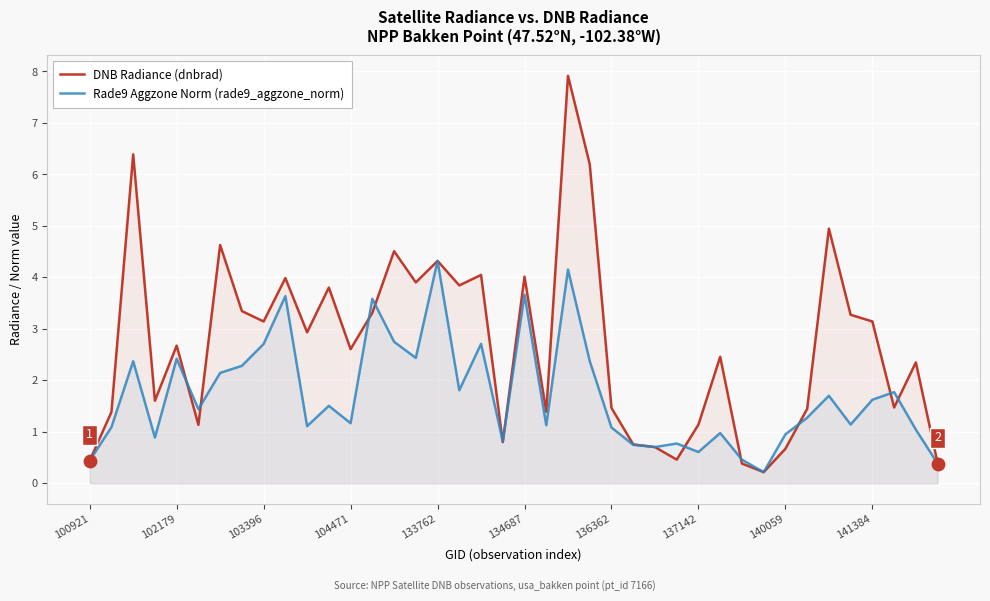

Which series contains the lowest Y value?

DNB Radiance (dnbrad)